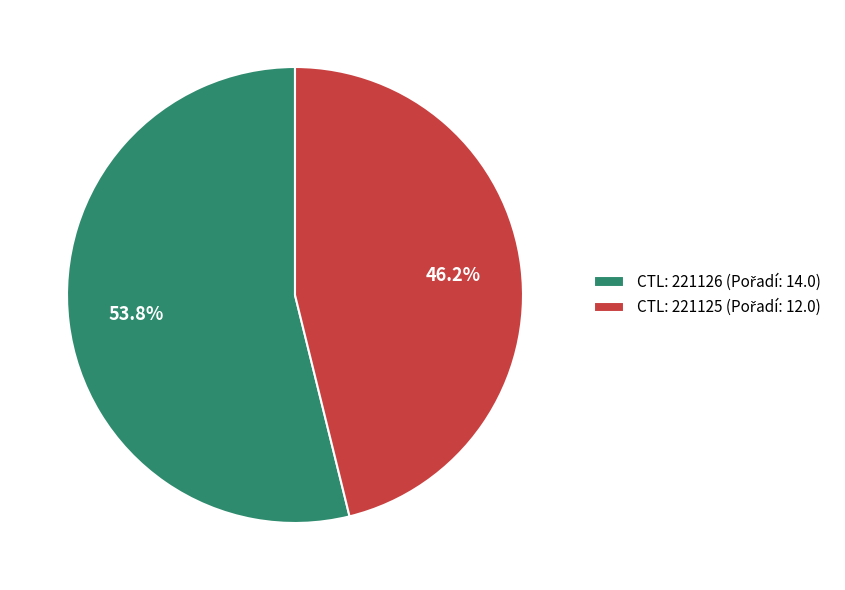

To the nearest percent, what is the average slice percentage?

50%